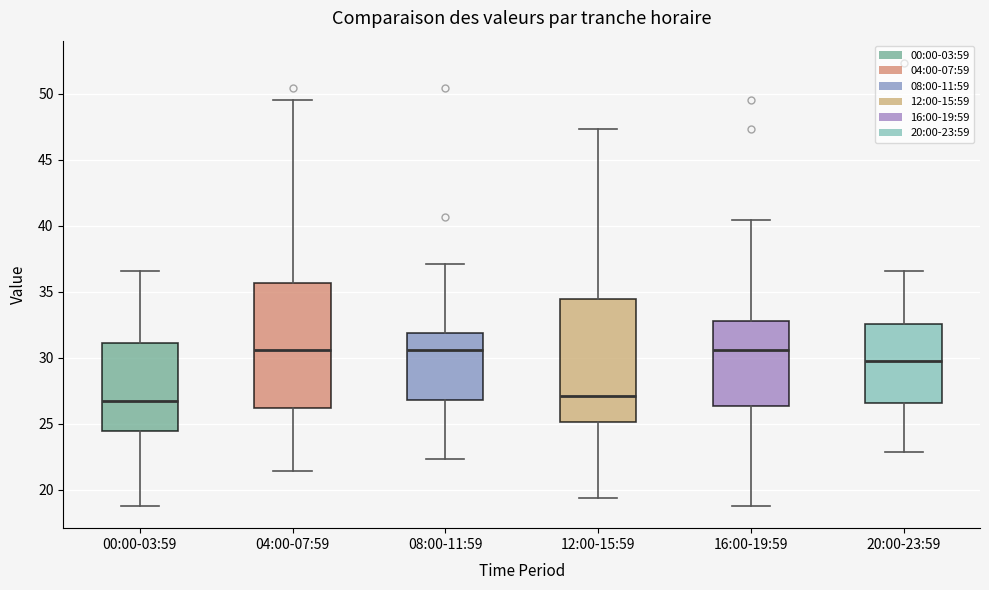

Reading left to right, transcribe this box plot: for each box, give where its median line is, the range the box spans, and where its two whiskers end, as read against the y-axis. The values are not printed on the chart, so give them approximately, as read against the axis.

00:00-03:59: median 26.5, box 24.5 to 31.0, whiskers 19.0 to 36.5
04:00-07:59: median 30.5, box 26.0 to 35.5, whiskers 21.5 to 49.5
08:00-11:59: median 30.5, box 27.0 to 32.0, whiskers 22.5 to 37.0
12:00-15:59: median 27.0, box 25.0 to 34.5, whiskers 19.5 to 47.5
16:00-19:59: median 30.5, box 26.5 to 33.0, whiskers 19.0 to 40.5
20:00-23:59: median 29.5, box 26.5 to 32.5, whiskers 23.0 to 36.5